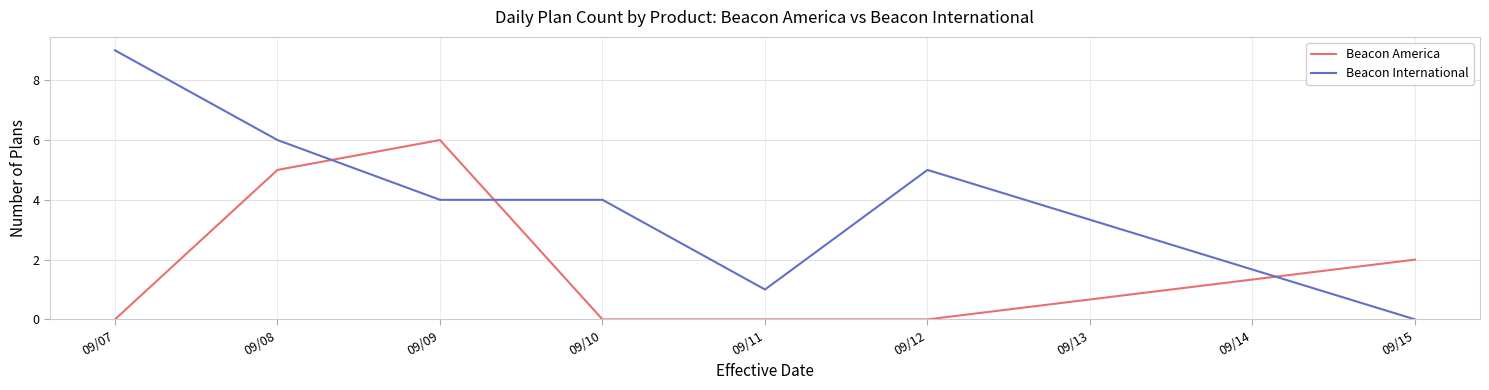

At which label does Beacon America reach its peak?

09/09